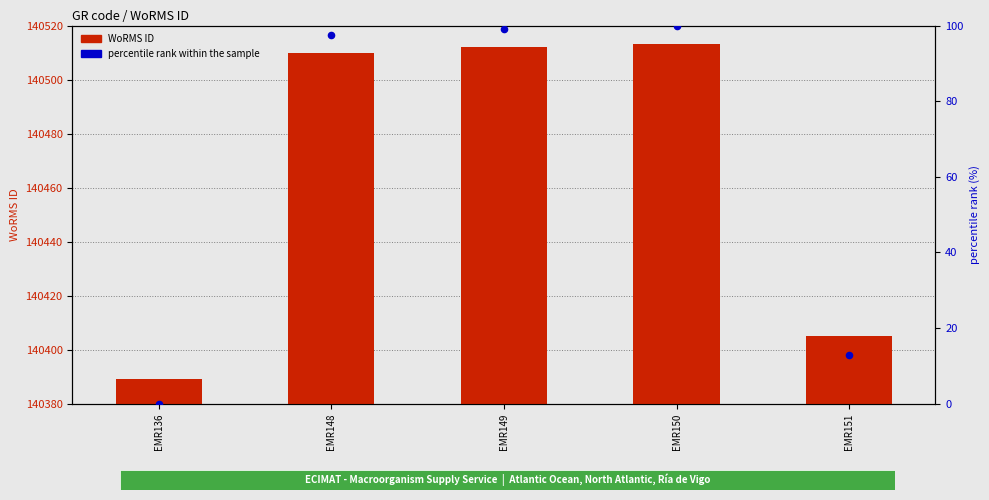

What is the total value across all series at EMR150?

140613.0